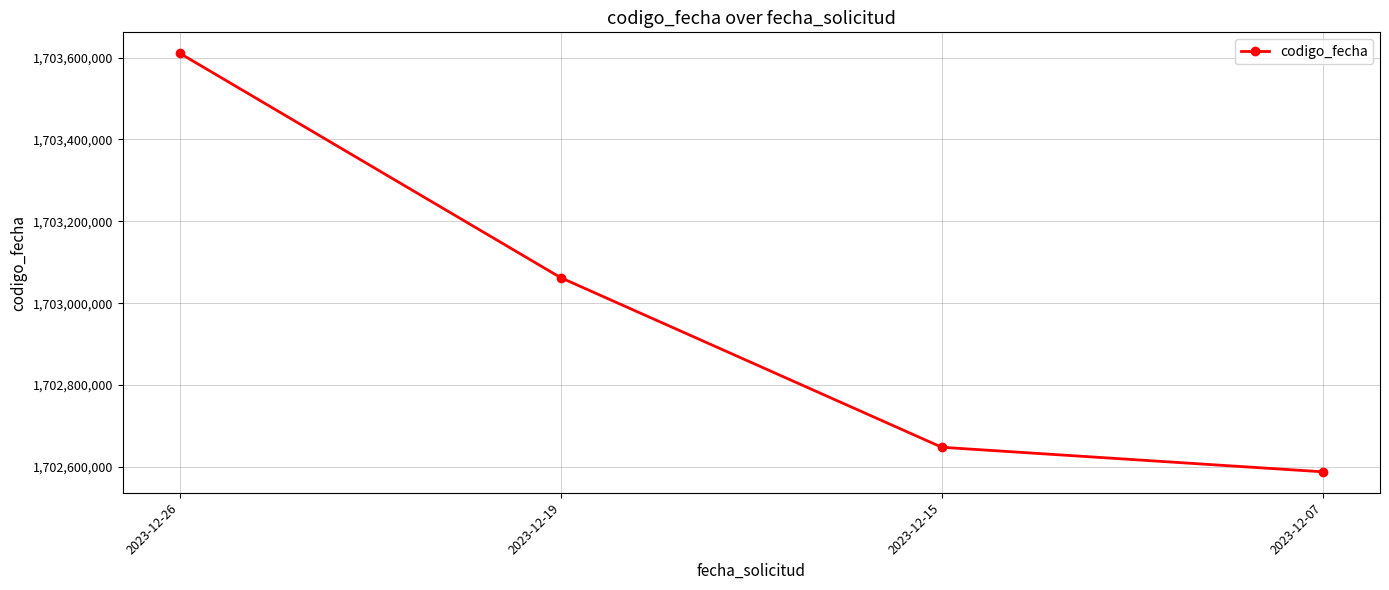

What is the sum of the values at 2023-12-26 and 2023-12-15?

3406258720